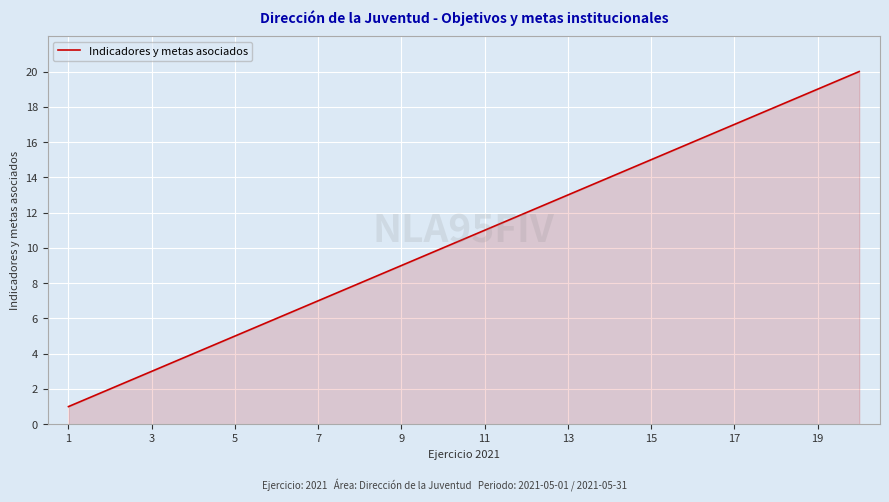

Reading right to left, what are all the values shown in this chart?

20	19	18	17	16	15	14	13	12	11	10	9	8	7	6	5	4	3	2	1